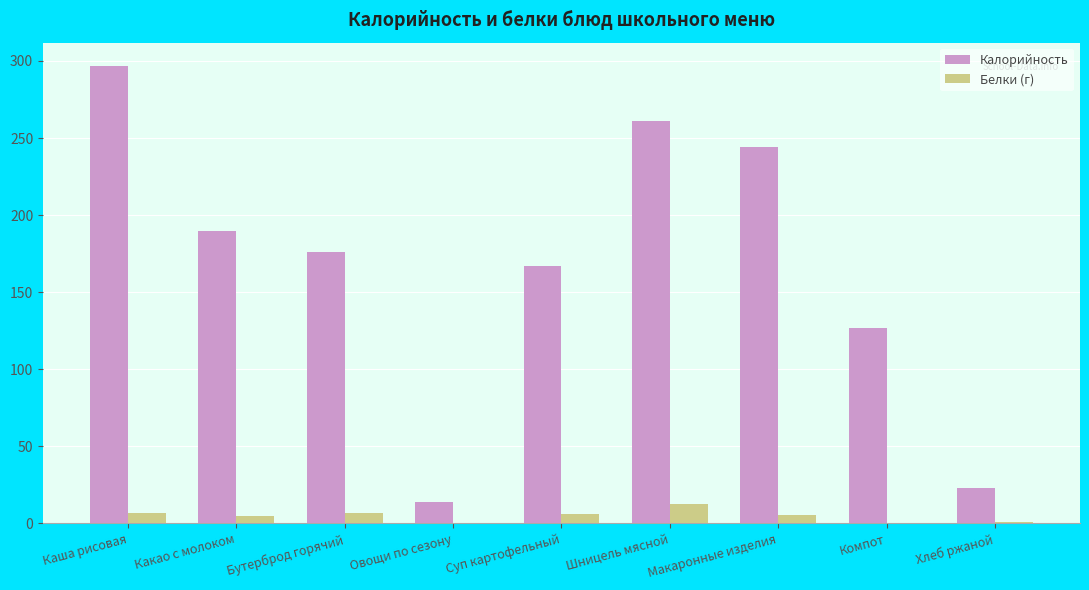

The Калорийность series shows 244.0 at Макаронные изделия. True or false?

True